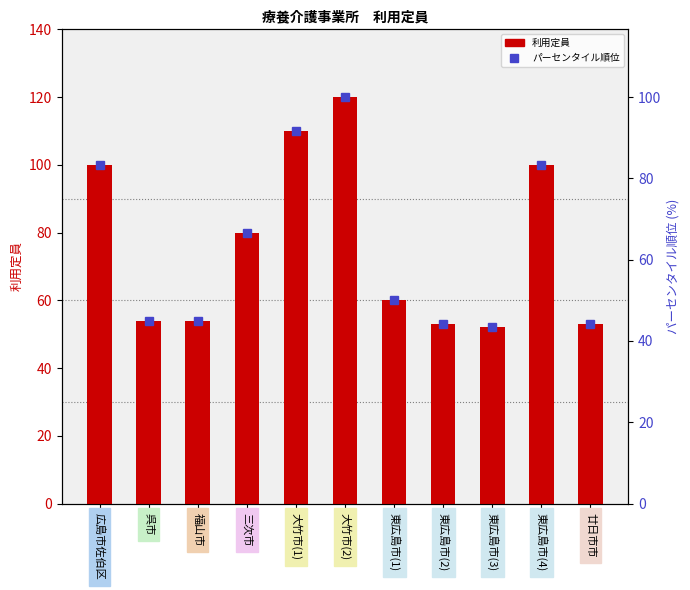

True or false: パーセンタイル順位 has a value of 18.6 at 大竹市(1).

False